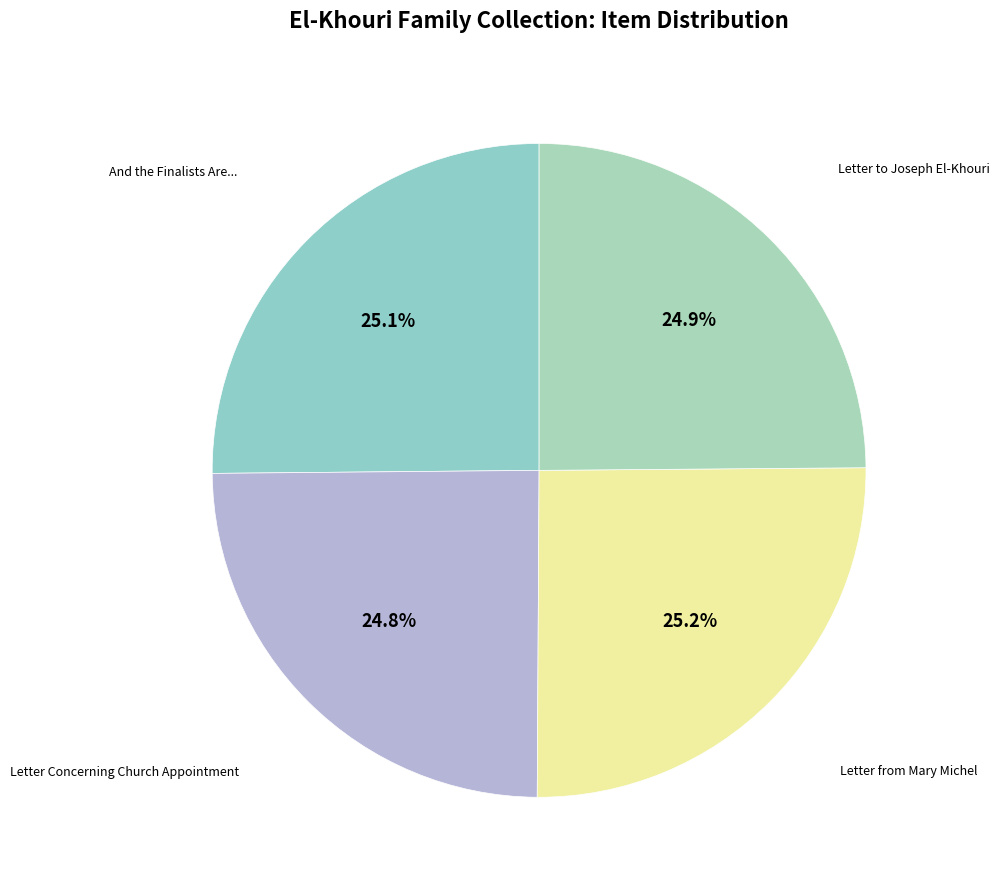

Does any single category account for the majority?

No